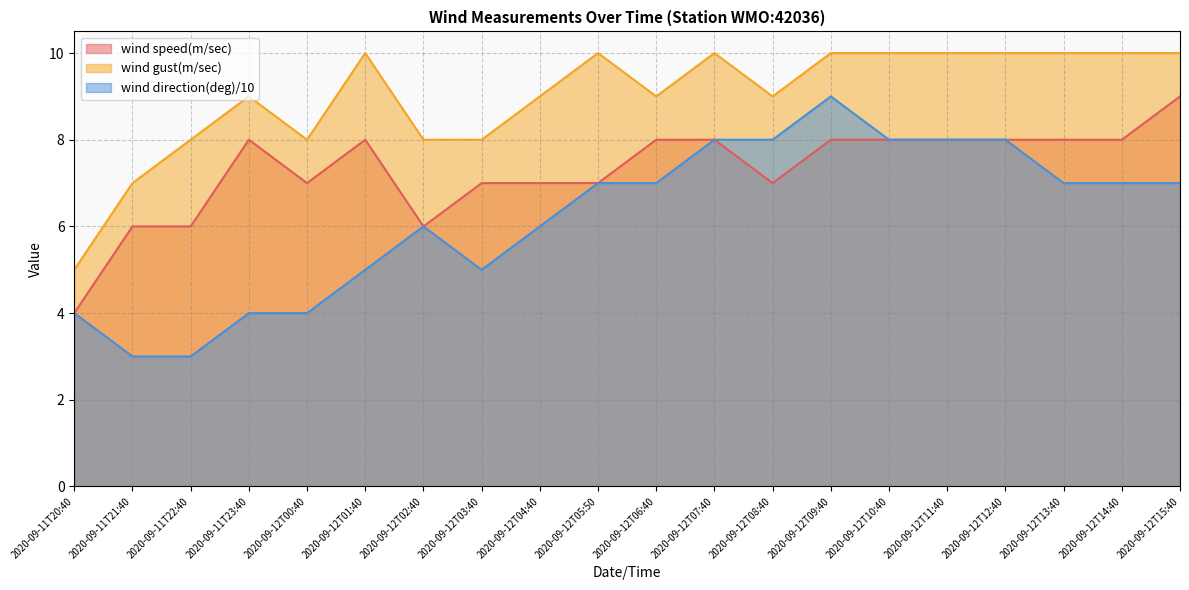

Count the number of data series in this chart.

3